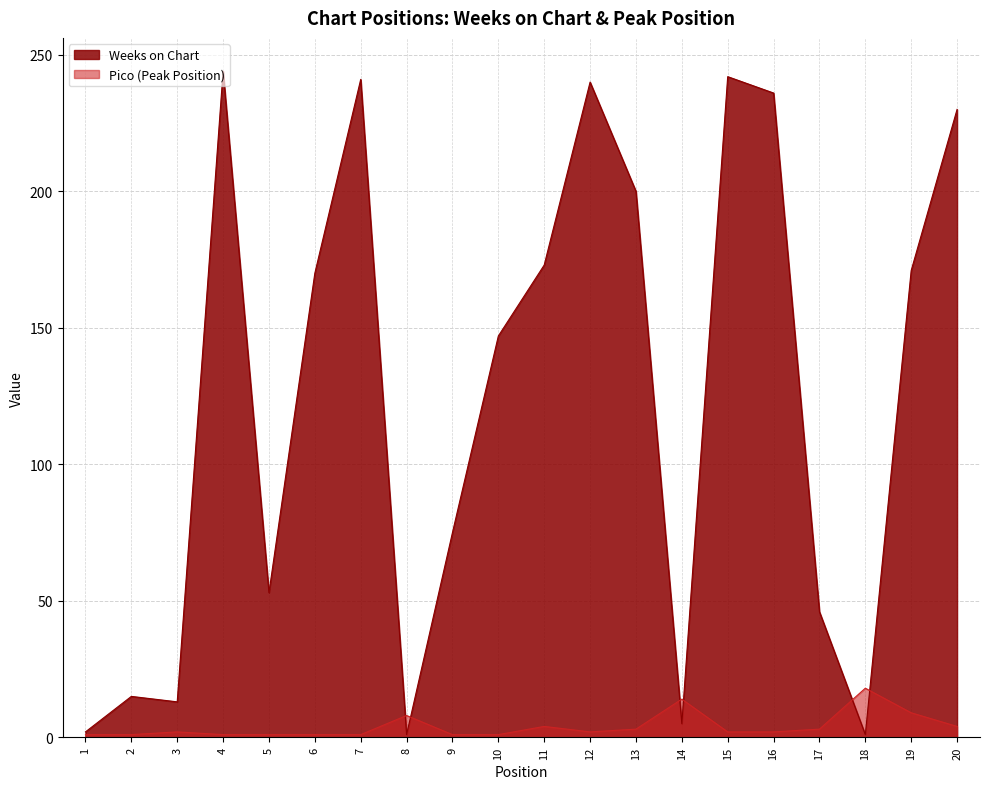

The value of Weeks on Chart at 3 is 13. True or false?

True